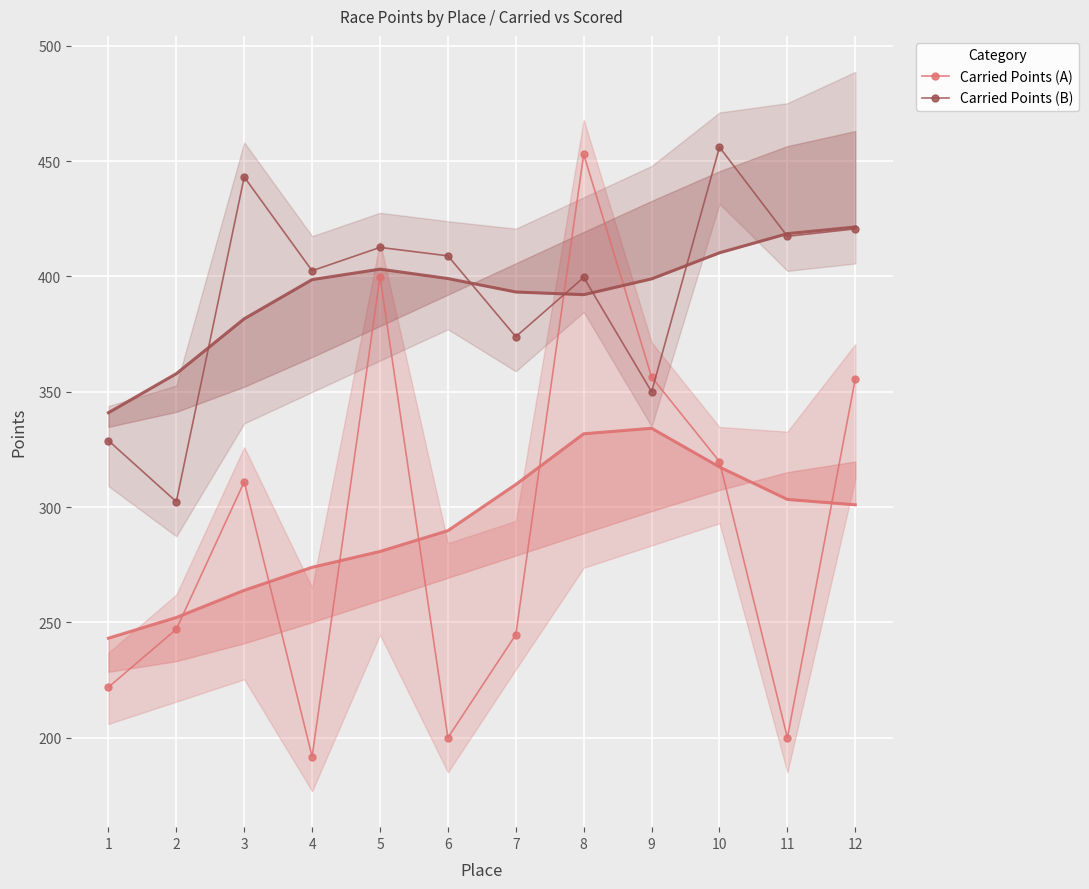

The Carried Points (A) series shows 239.5 at 12. True or false?

False